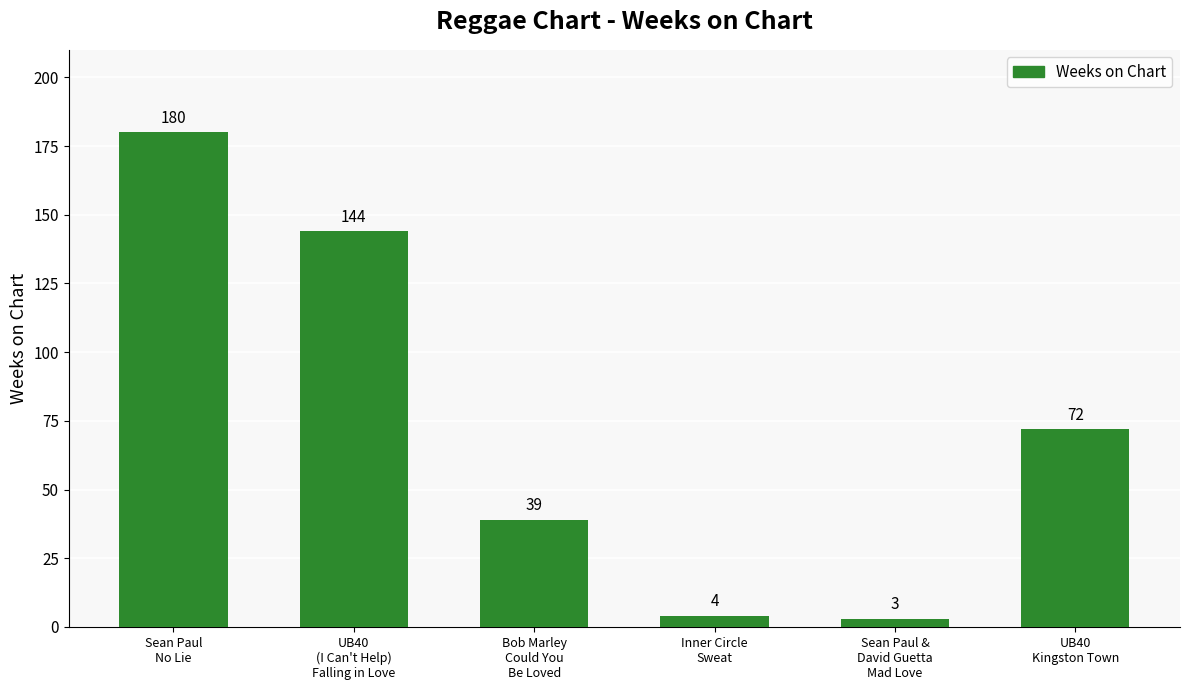

How many series are shown in this chart?

1